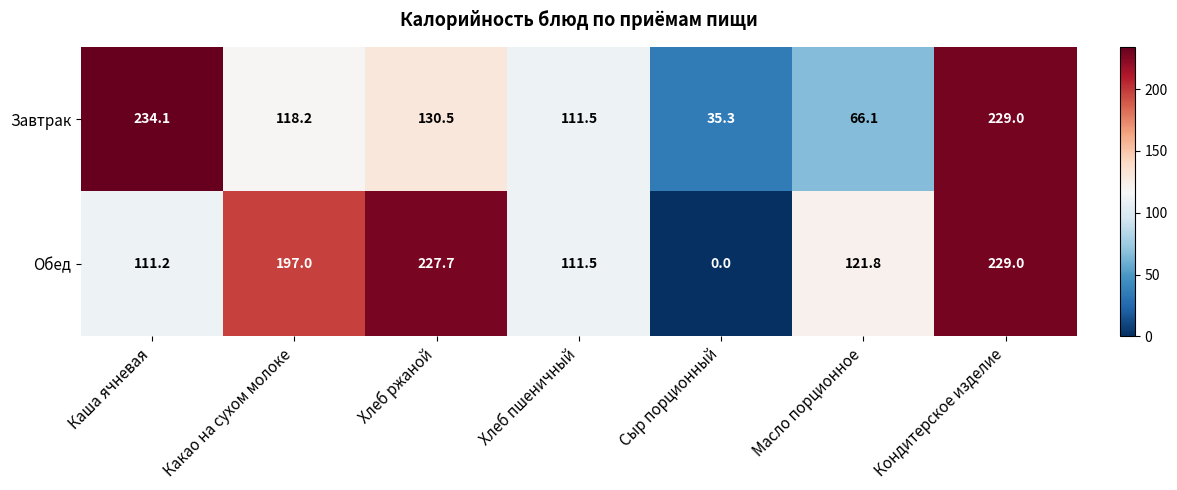

At how many categories does at least one series exceed 122?

4